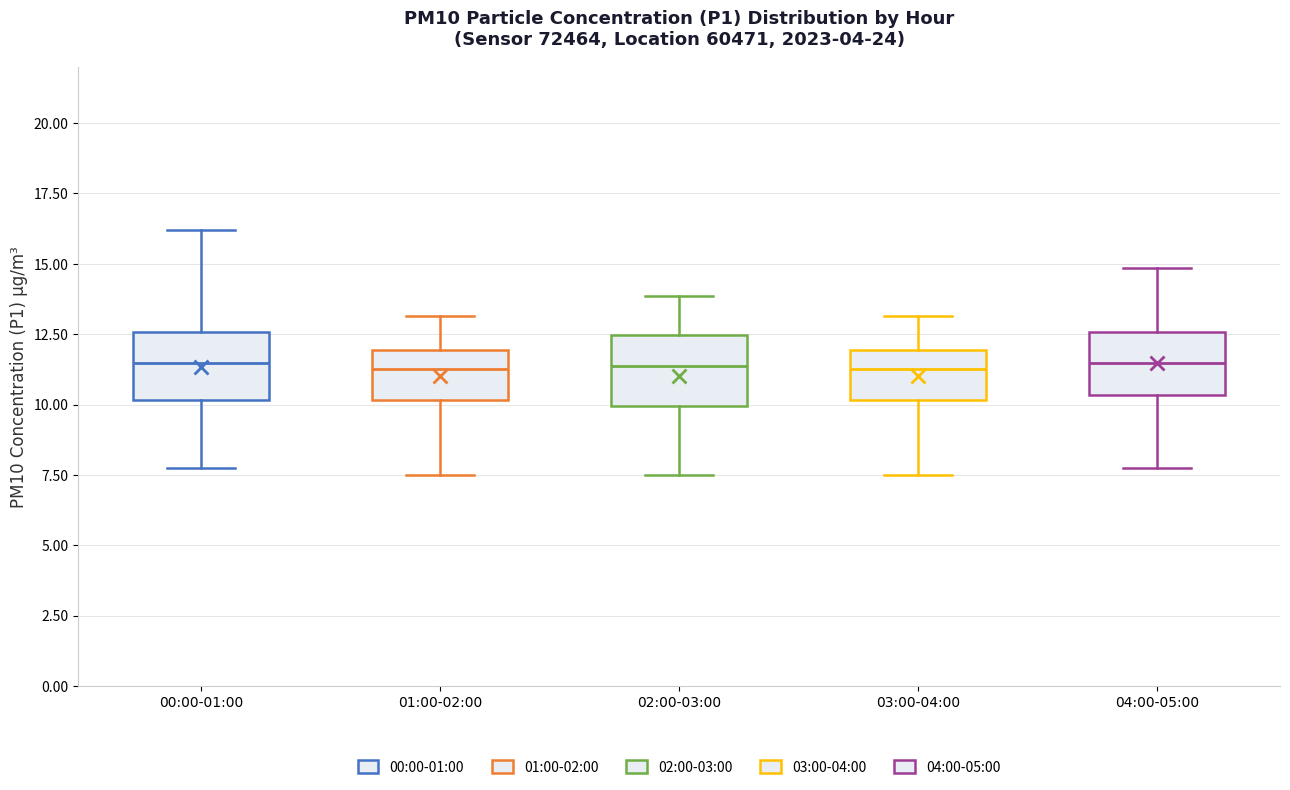

Reading left to right, read every box against the y-axis: the position of its median line, the range the box covers, and the ends of its whiskers. The values are not printed on the chart, so give them approximately, as read against the axis.

00:00-01:00: median 11.5, box 10.0 to 12.5, whiskers 8.0 to 16.0
01:00-02:00: median 11.5, box 10.0 to 12.0, whiskers 7.5 to 13.0
02:00-03:00: median 11.5, box 10.0 to 12.5, whiskers 7.5 to 14.0
03:00-04:00: median 11.5, box 10.0 to 12.0, whiskers 7.5 to 13.0
04:00-05:00: median 11.5, box 10.5 to 12.5, whiskers 8.0 to 15.0